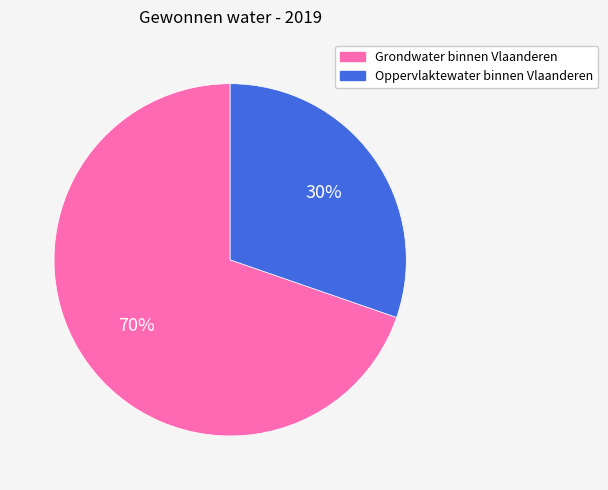

The Grondwater binnen Vlaanderen slice represents 70% of the pie. True or false?

True